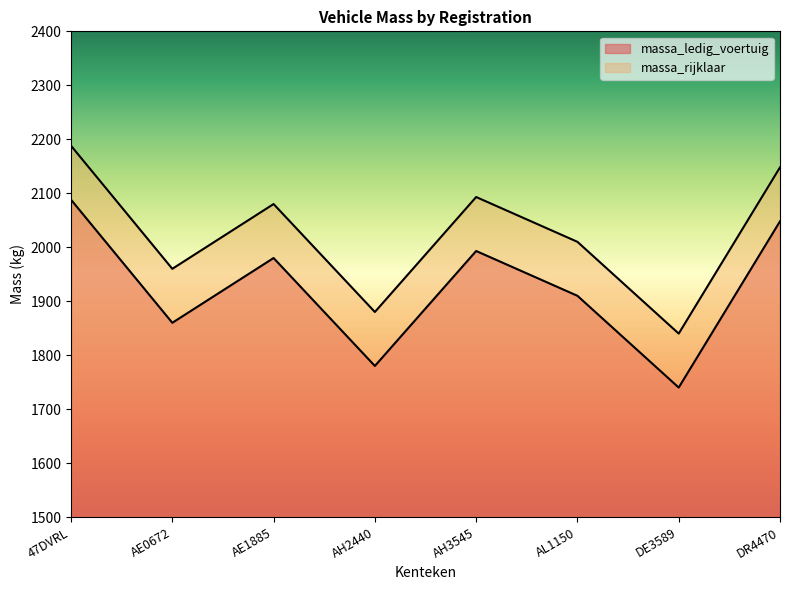

What is the difference between the maximum and second lowest values in the massa_ledig_voertuig series?

308